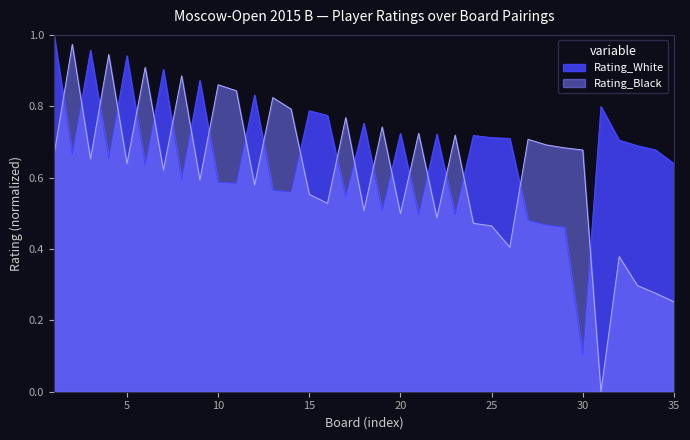

Rank the categories by Rating_White value from highest to lowest.

1, 3, 5, 7, 9, 12, 31, 15, 16, 18, 20, 22, 24, 25, 26, 32, 33, 34, 2, 4, 35, 6, 8, 10, 11, 13, 14, 17, 19, 21, 23, 27, 28, 29, 30